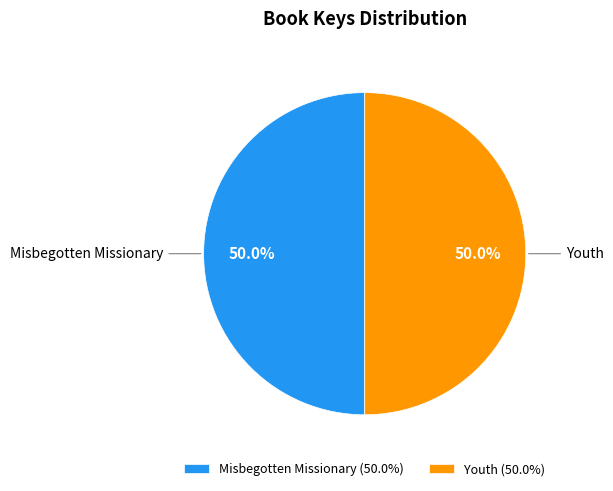

To the nearest percent, what percentage of the pie is Youth?

50%